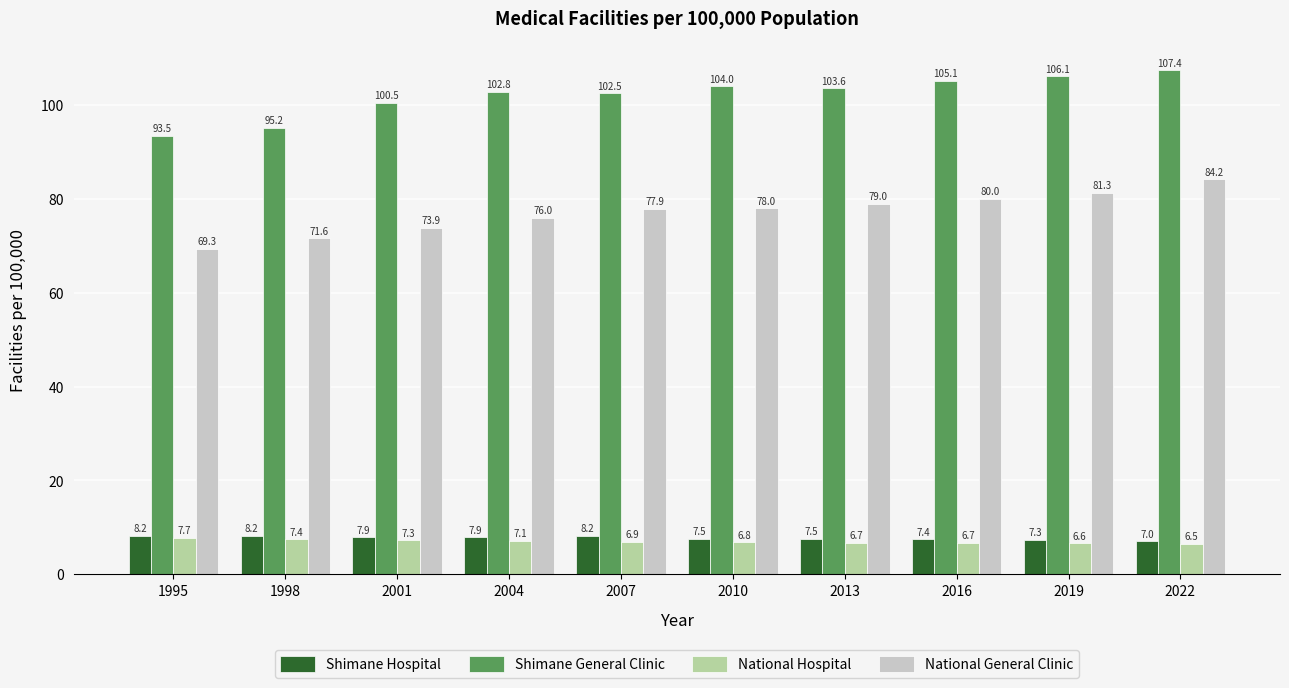

What is the maximum value shown in the chart?

107.4